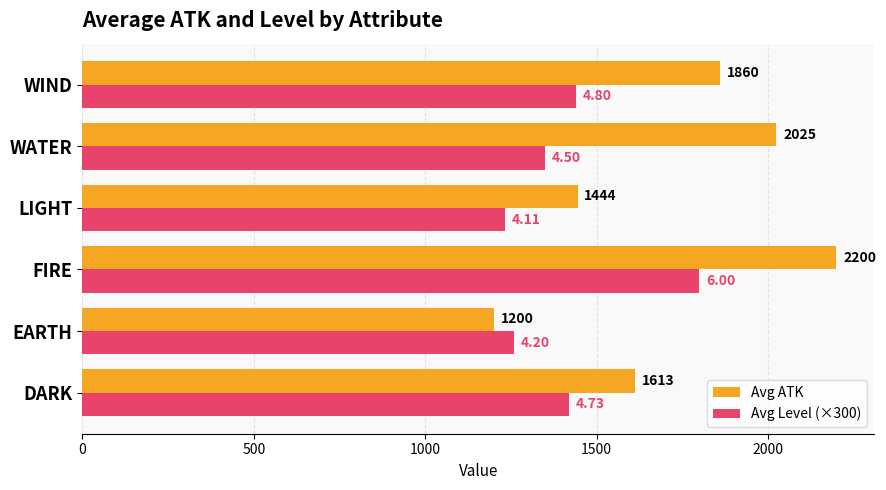

What is the minimum value shown in the chart?

1200.0